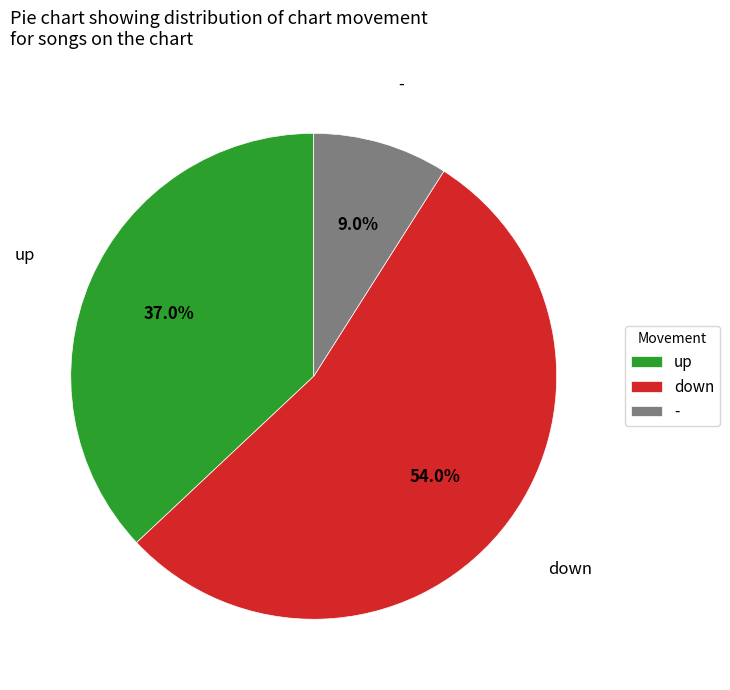

Which category has the smallest portion of the pie?

-